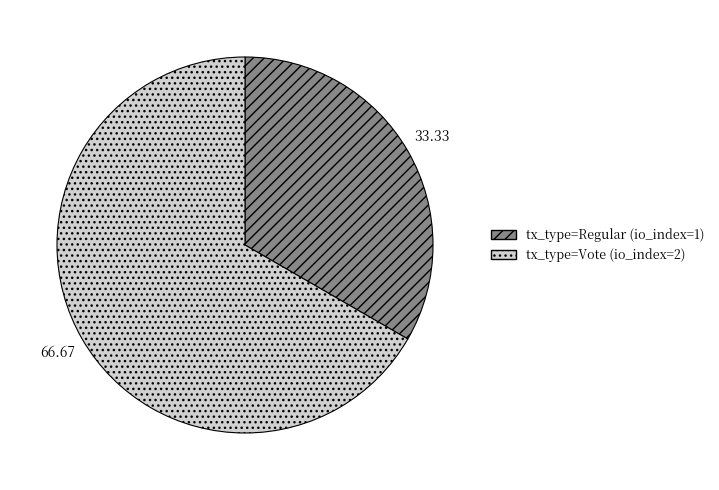

What is the largest slice in the pie chart?

tx_type=Vote (io_index=2)